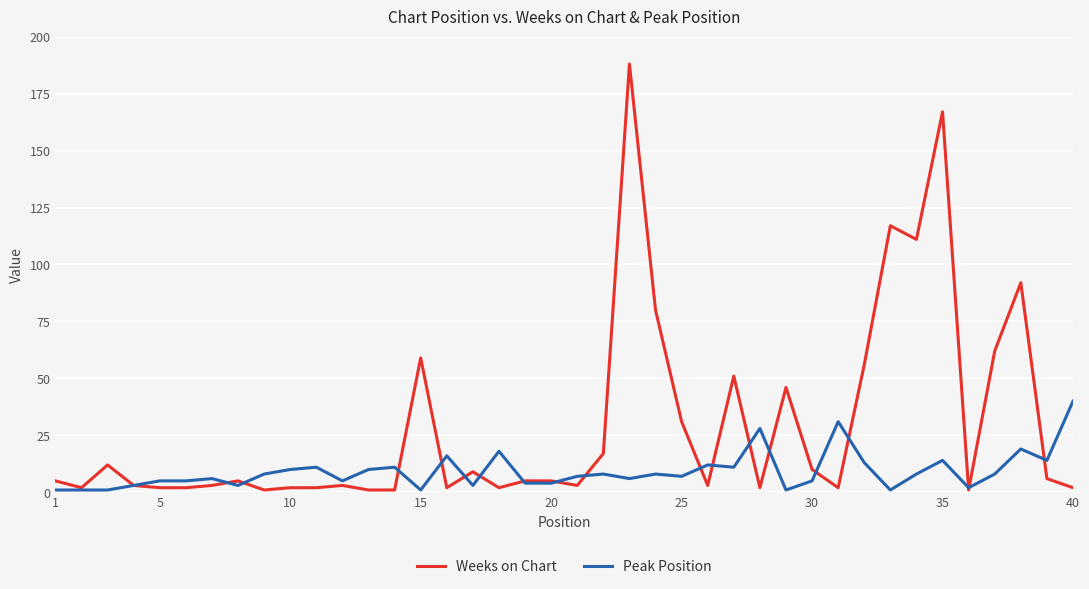

What is the average value of the Peak Position series?

9